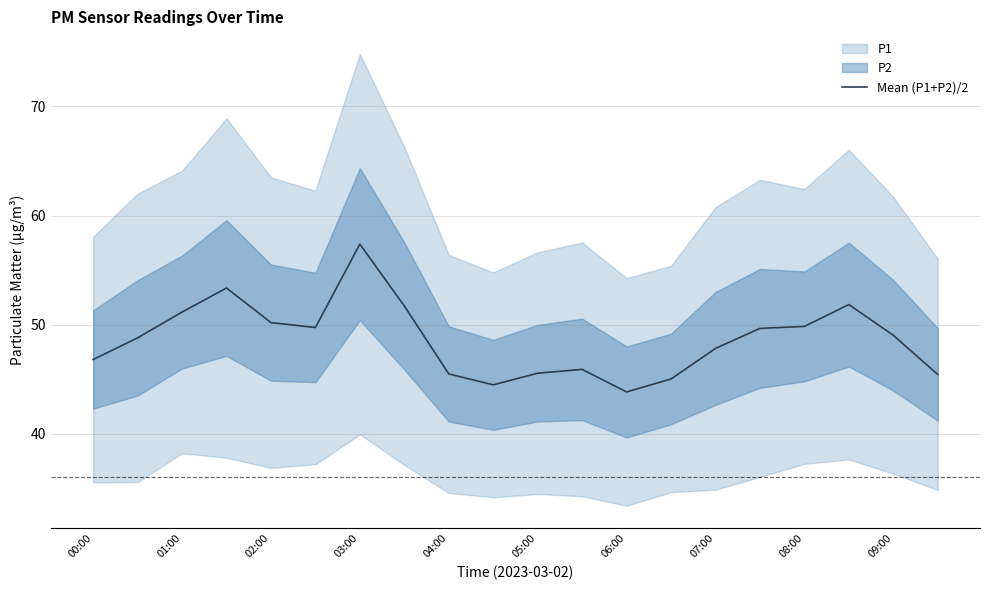

What is the maximum value for Mean (P1+P2)/2?

57.4